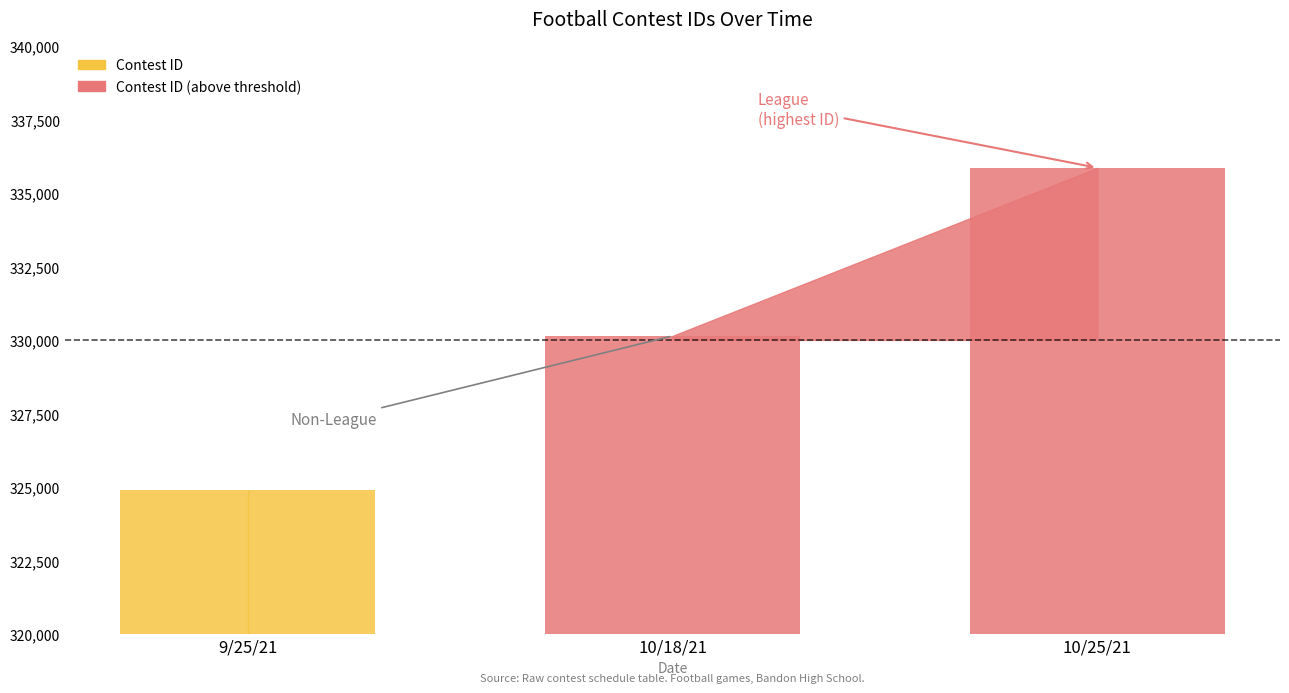

Which category has the highest value across all series?

10/25/21